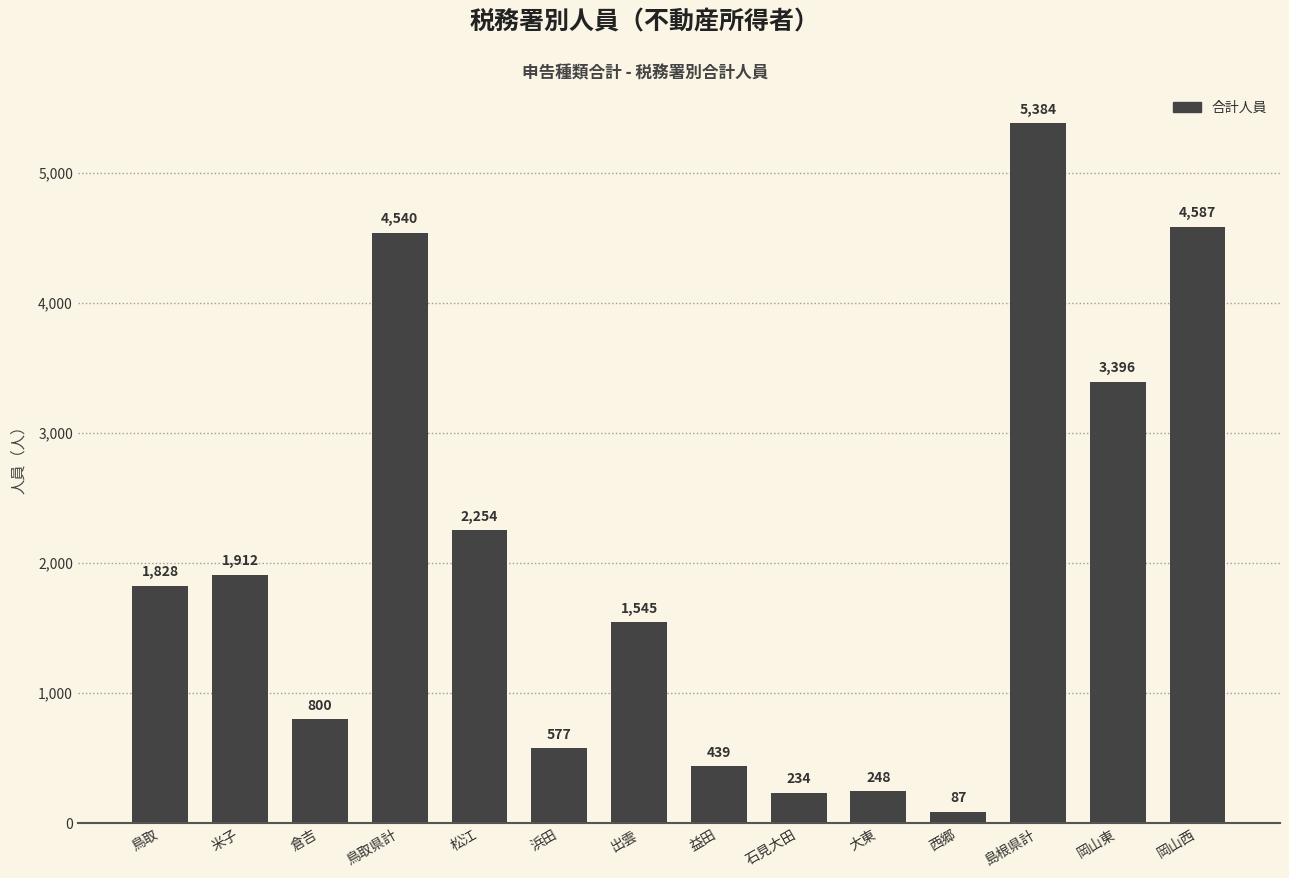

What is the label of the 7th bar from the right?

益田